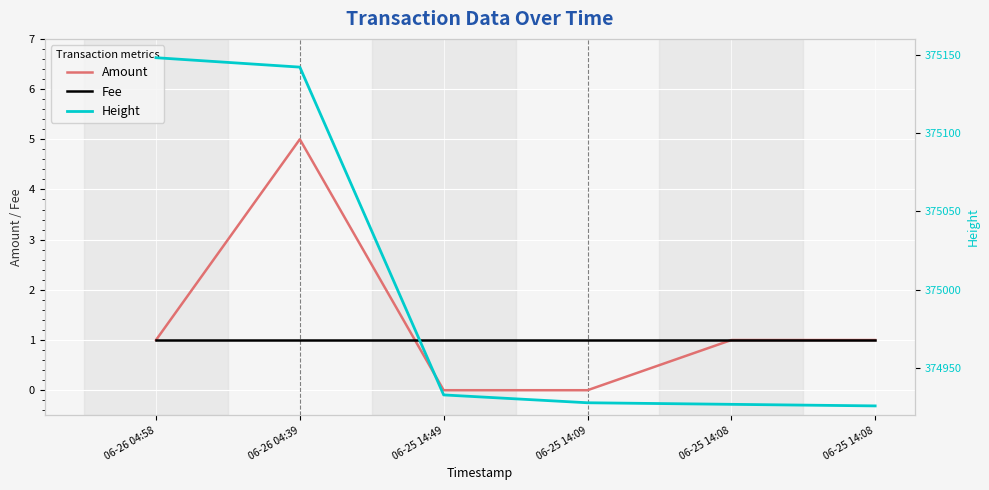

Read the Amount value at 06-25 14:08.

1